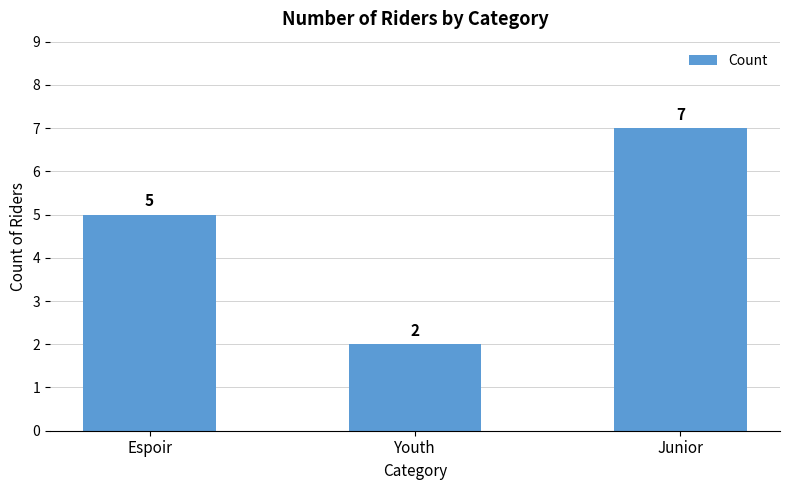

What is the difference between the second highest and minimum values?

3